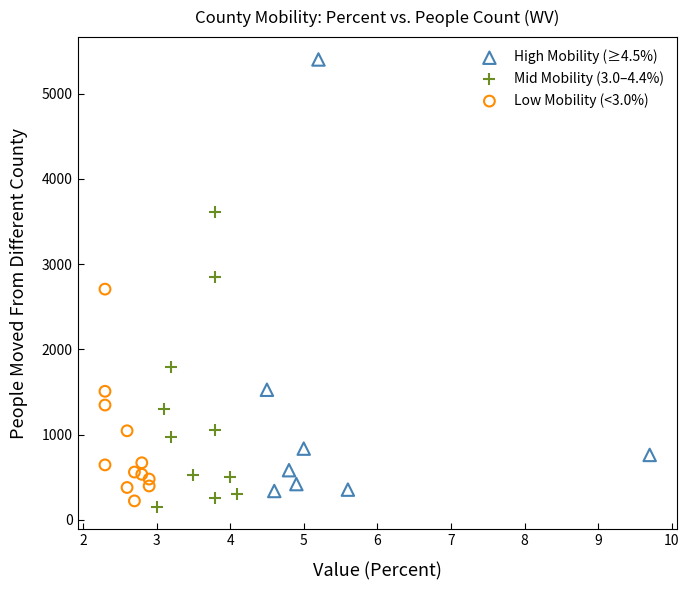

What are all the series names shown in the legend?

High Mobility (≥4.5%), Mid Mobility (3.0–4.4%), Low Mobility (<3.0%)